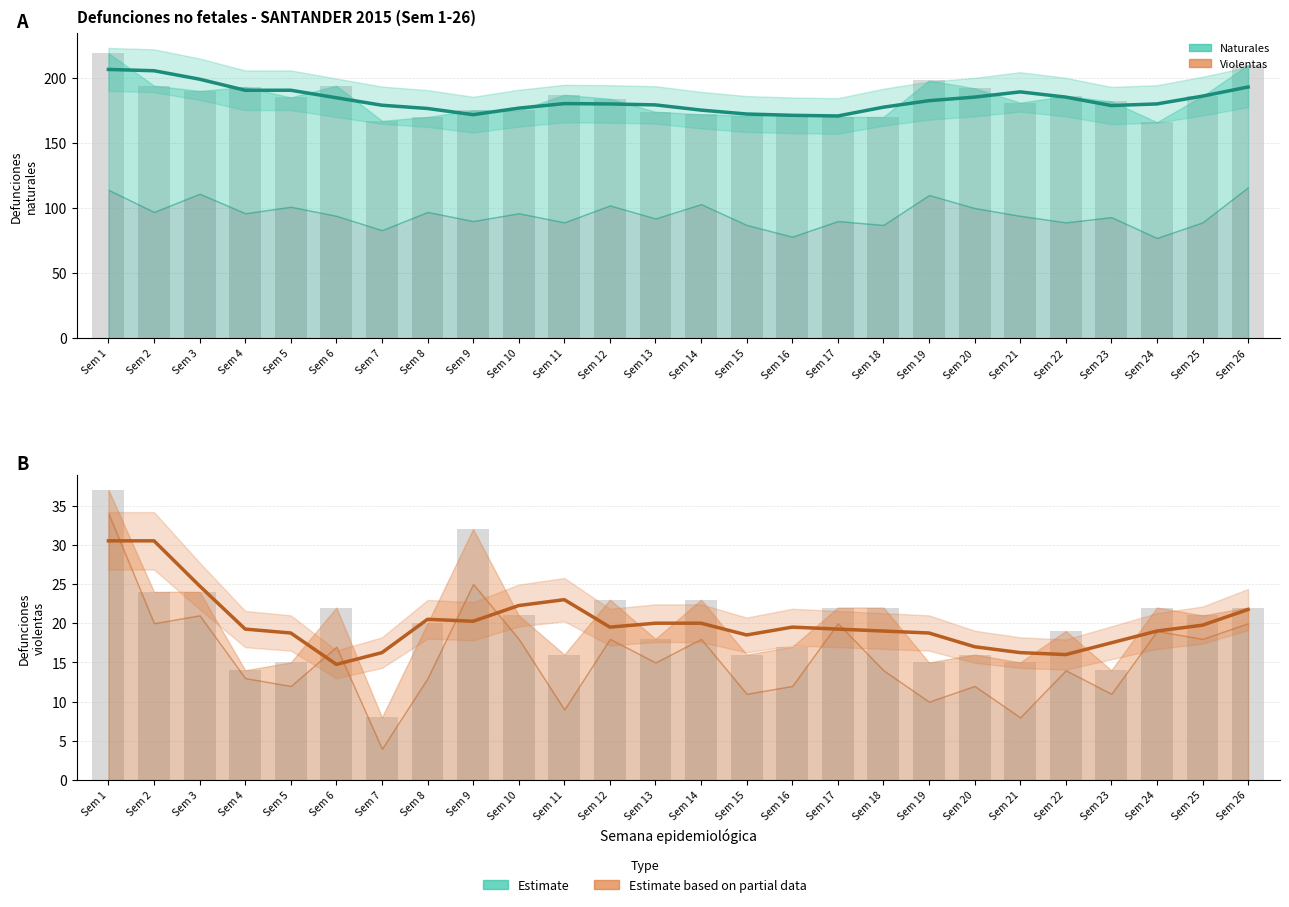

Is the value of Natural Total (tendencia) at Sem 19 greater than the value of Violenta Total at Sem 25?

Yes